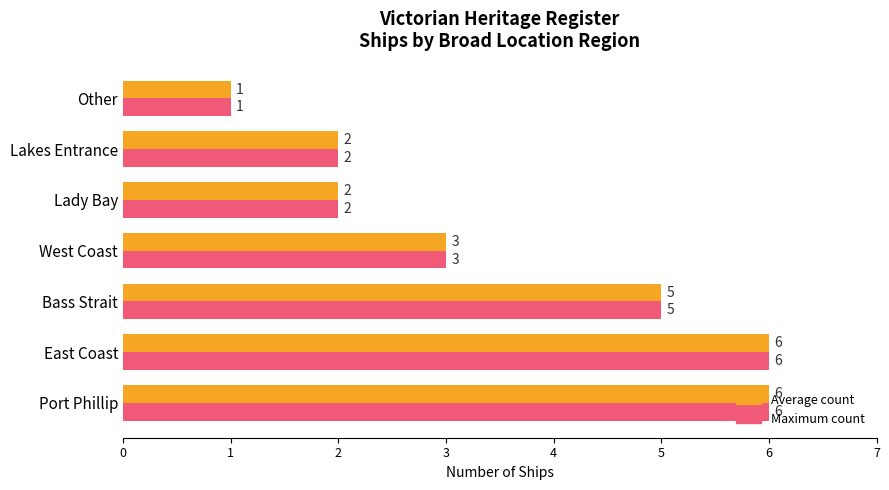

The Maximum count series shows 3 at West Coast. True or false?

True